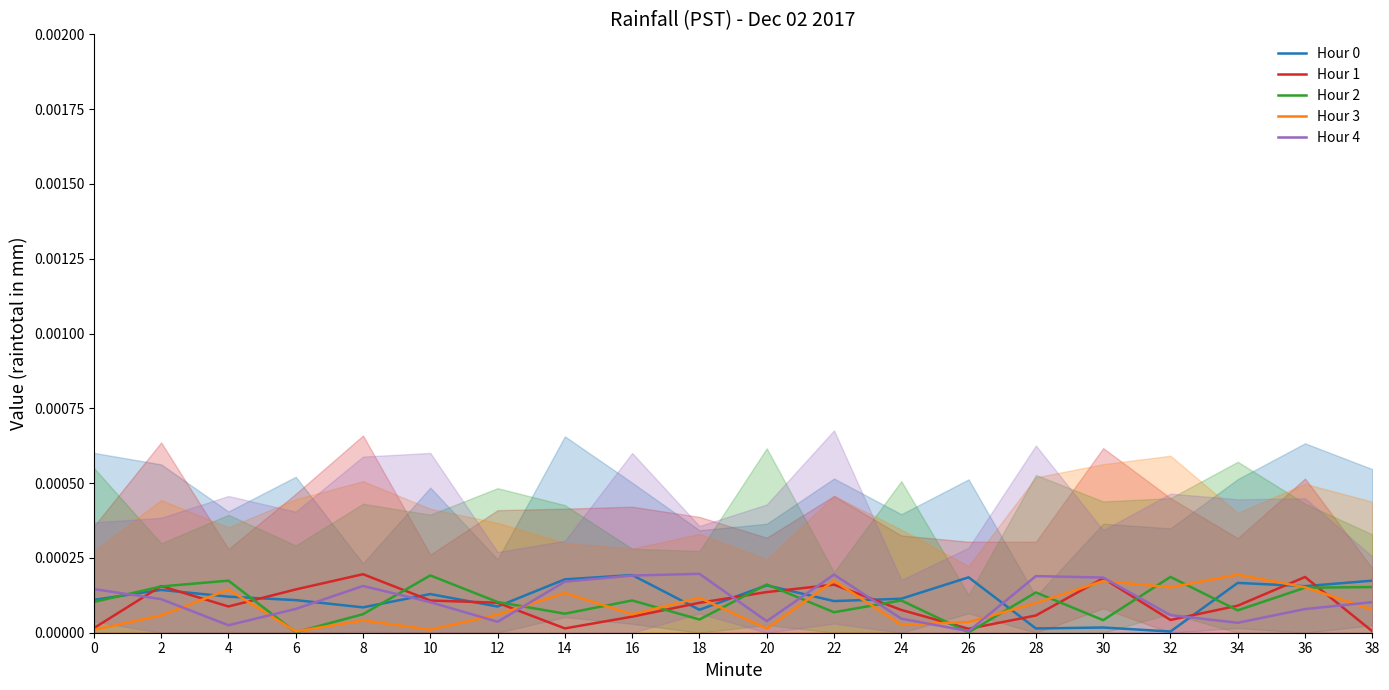

What are all the series names shown in the legend?

Hour 0, Hour 1, Hour 2, Hour 3, Hour 4